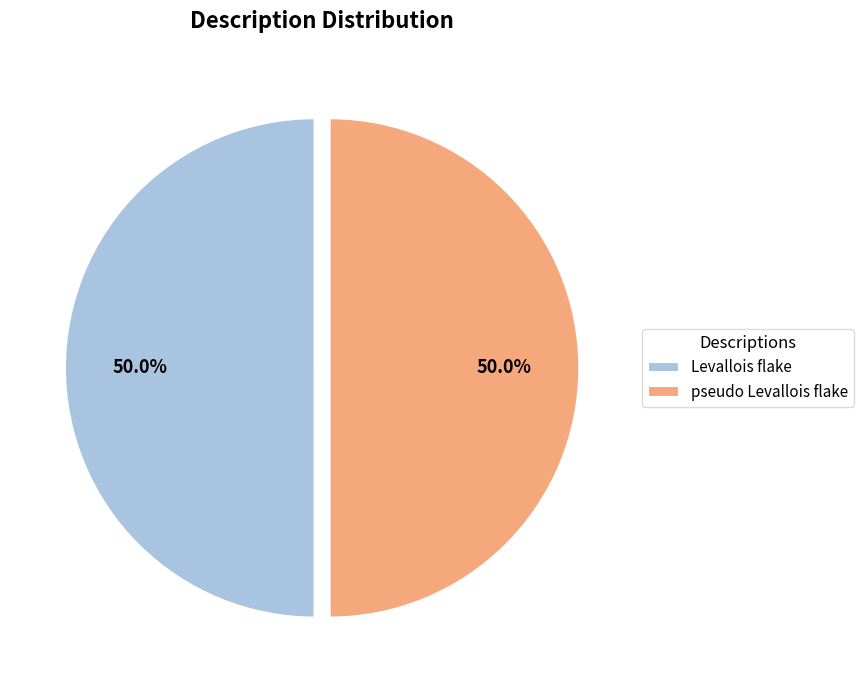

How many segments does this pie chart have?

2